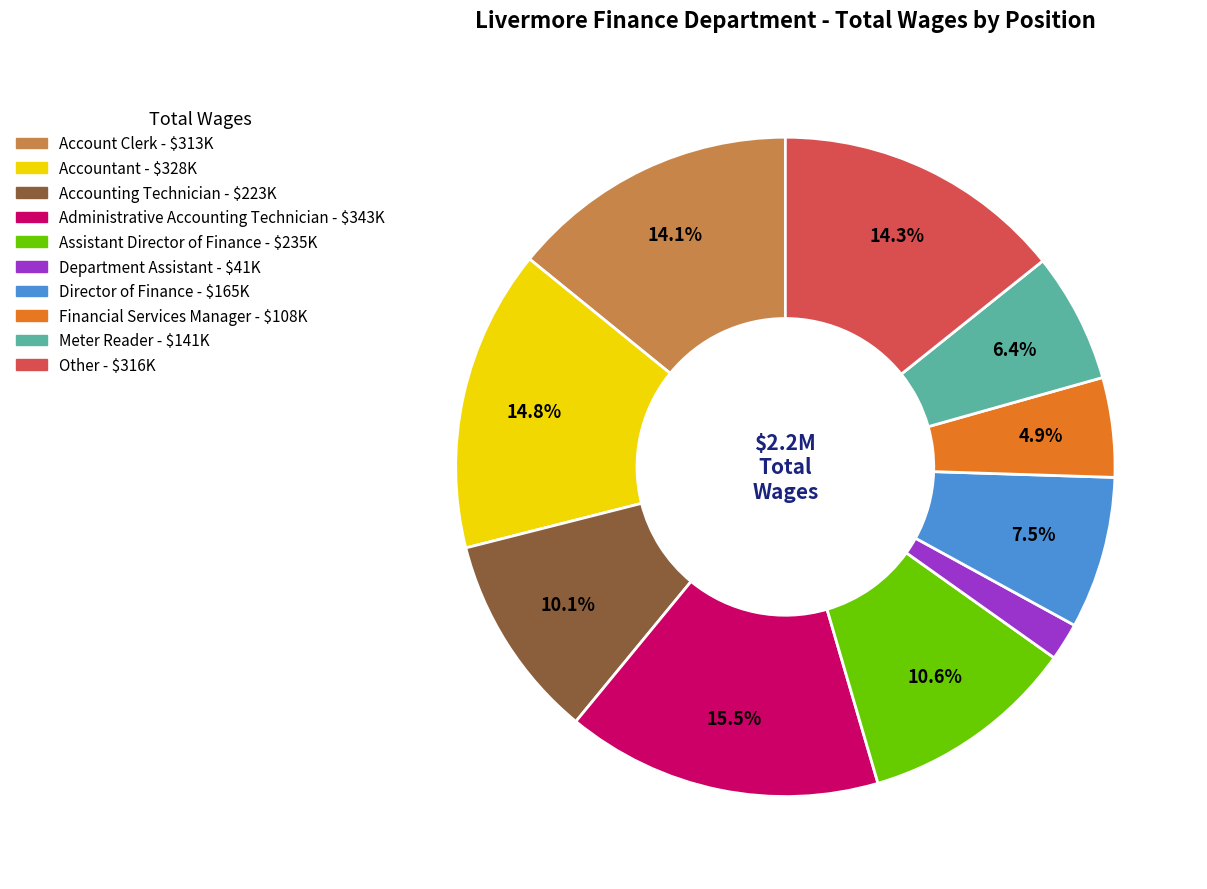

To the nearest percent, what is the difference between the largest and smallest slice percentages?

14%